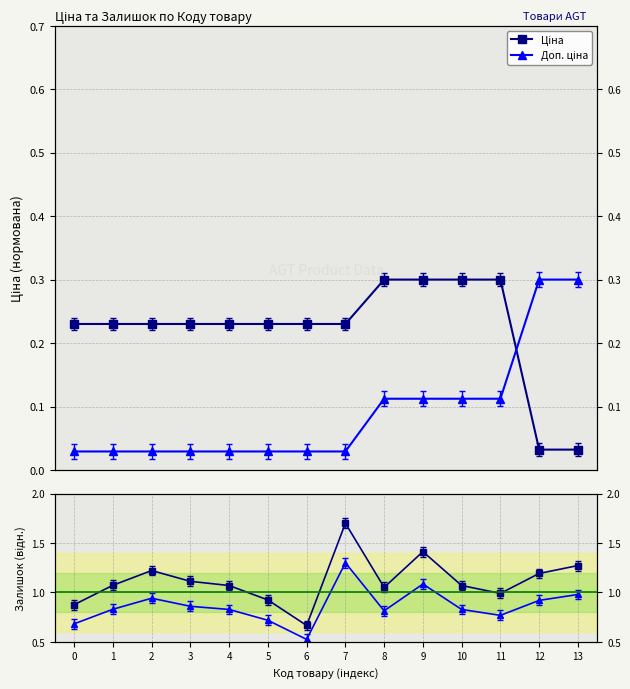

What is the total value across all series at 9?

2.9